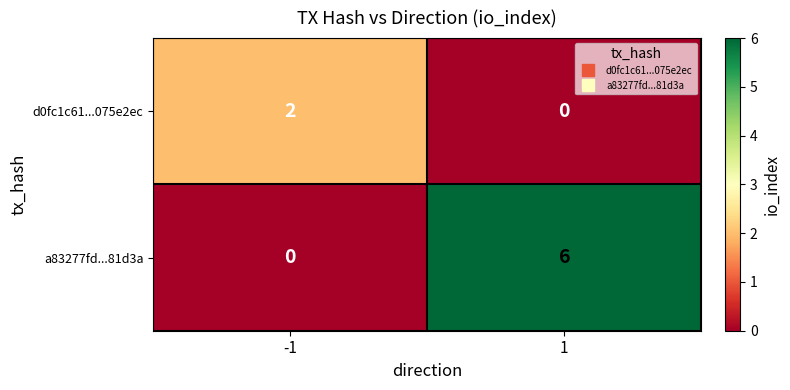

What is the sum of all a83277fd...81d3a values?

6